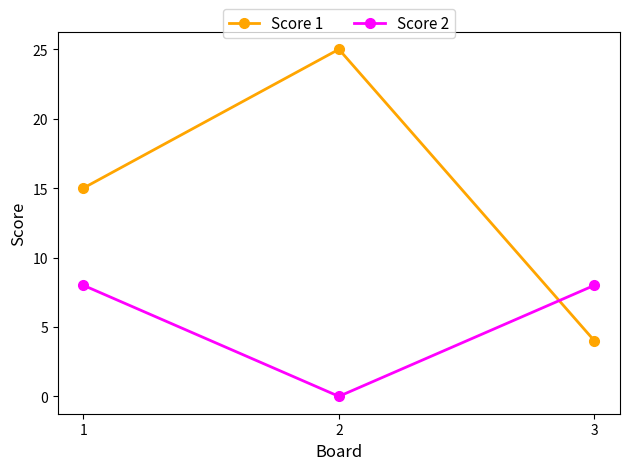

How many lines are shown in the chart?

2